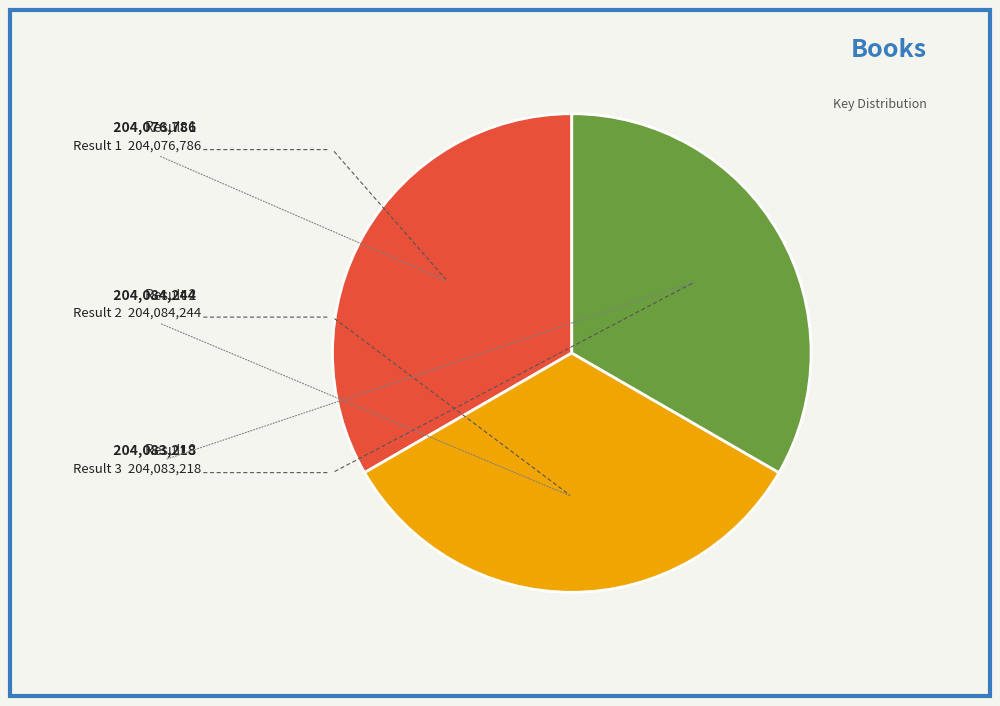

Count the number of slices in the pie.

3